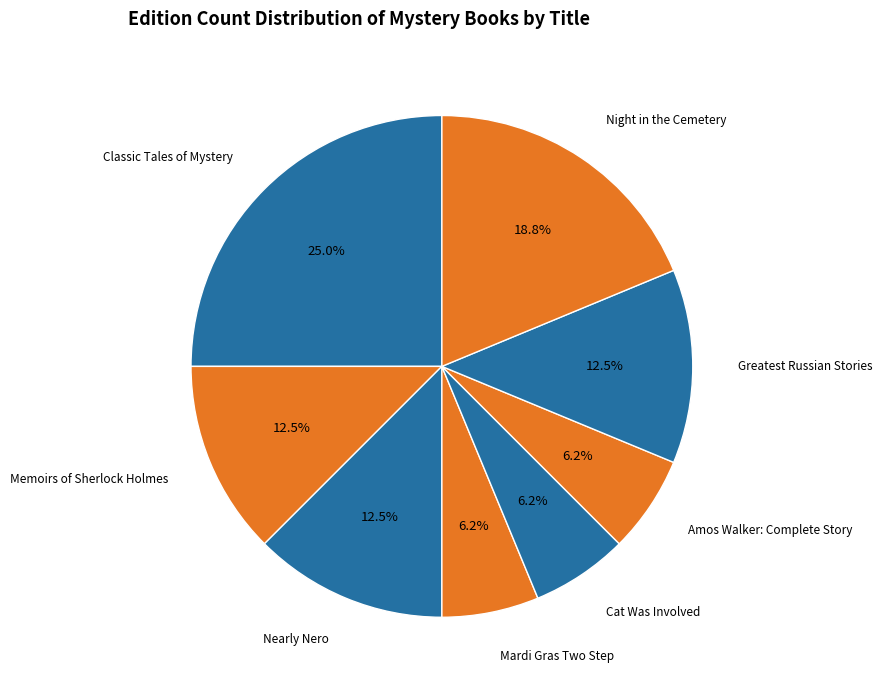

Is Amos Walker: Complete Story the majority of the pie?

No